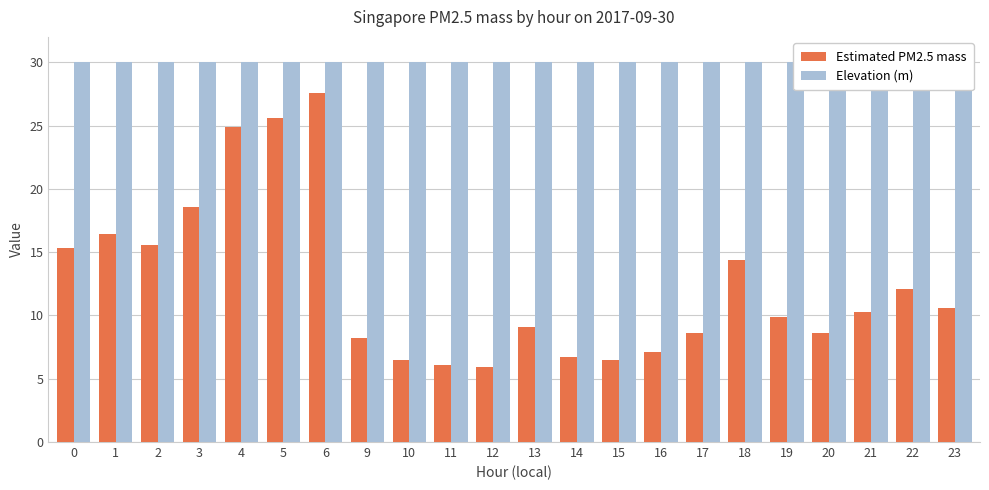

Rank the series at 19 from highest to lowest value.

Elevation (m), Estimated PM2.5 mass